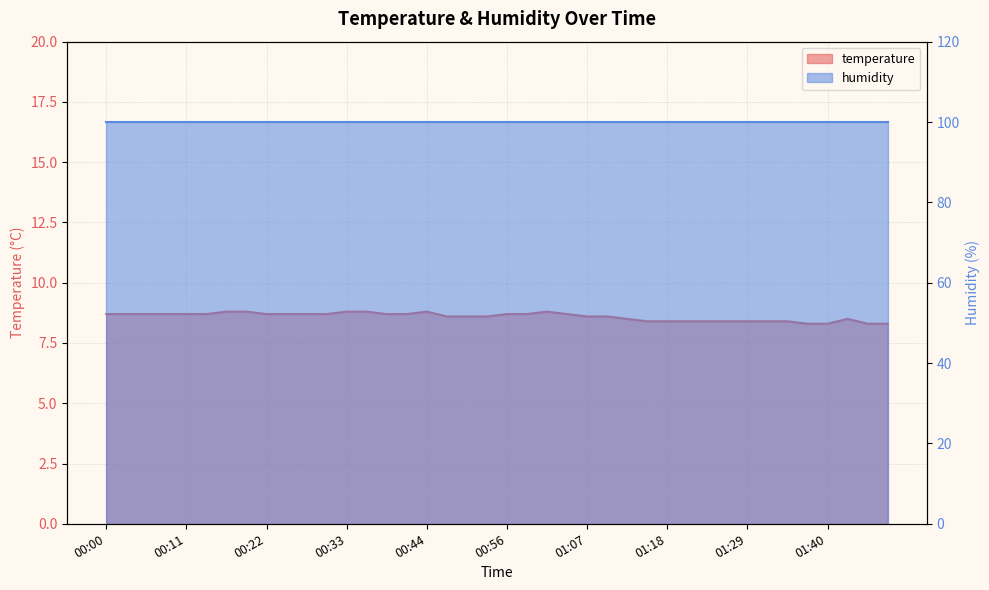

Where is the first local maximum?

00:44